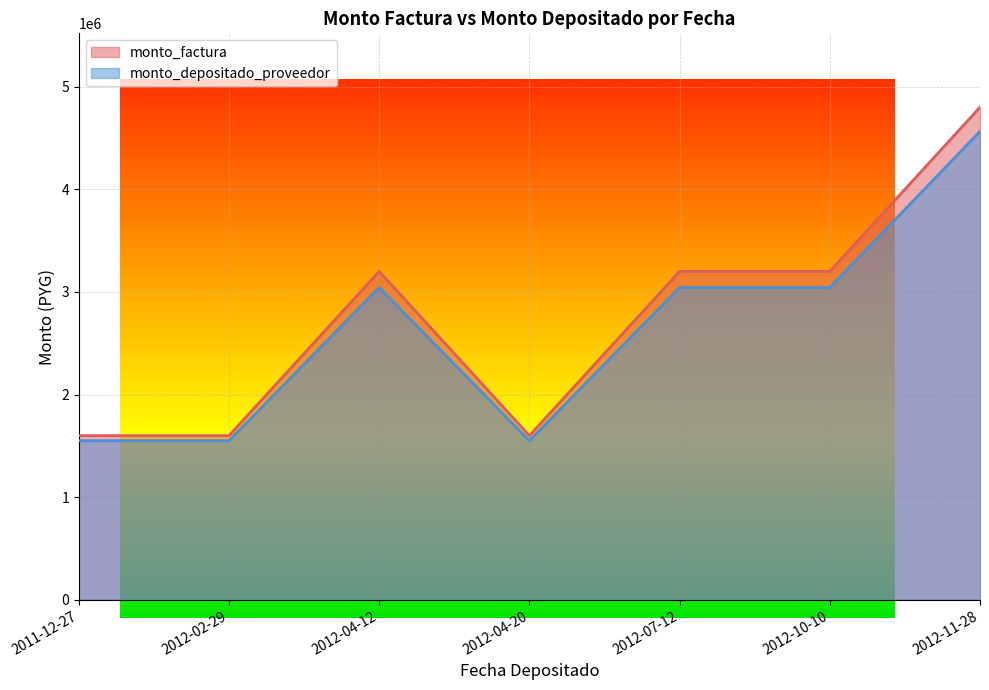

What is the total value across all series at 2011-12-27?

3150661